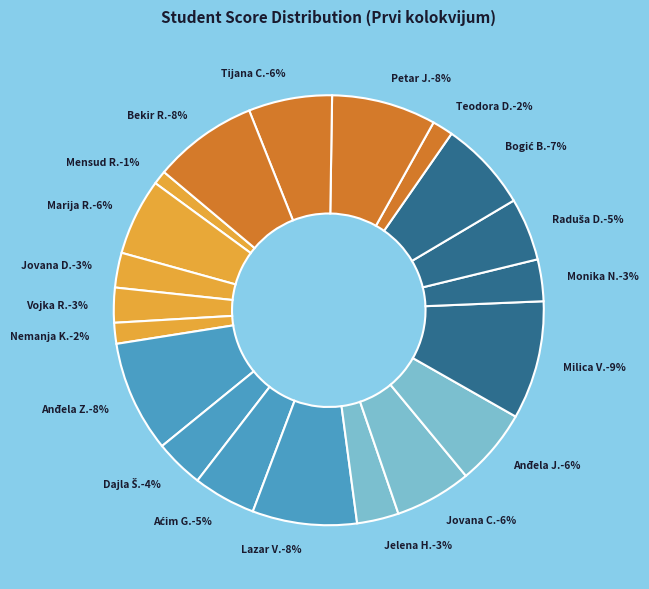

How many segments does this pie chart have?

20